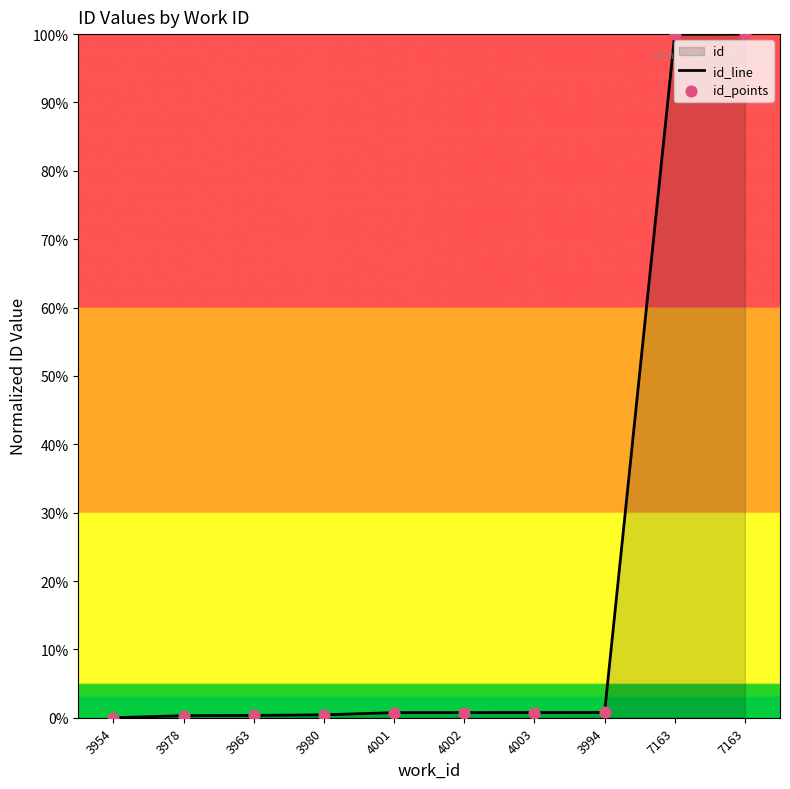

Is the value of id_points at 3978 greater than the value of id_line at 3980?

No